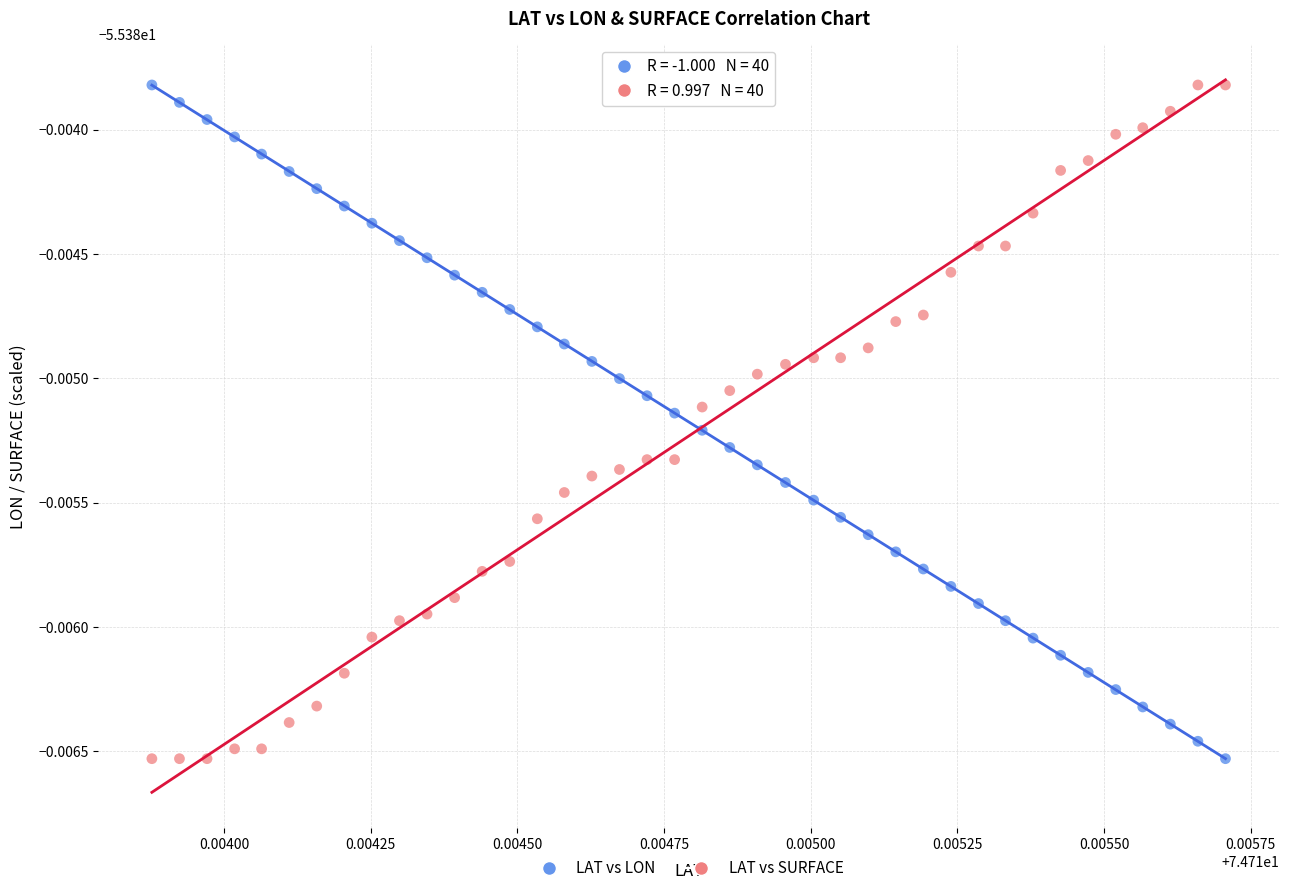

What are all the series names shown in the legend?

LAT vs LON, LAT vs SURFACE